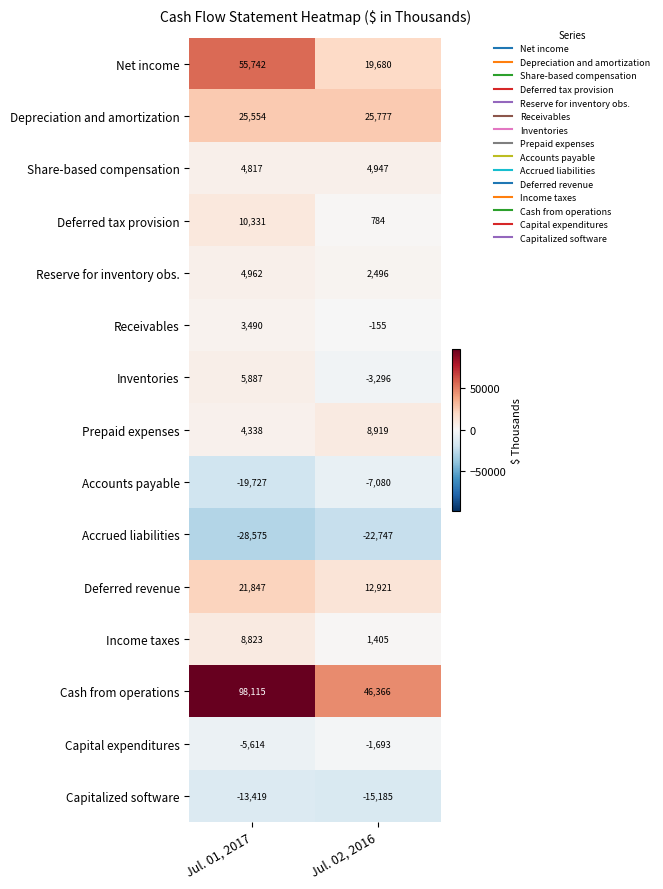

What is the approximate value of Reserve for inventory obs. at Jul. 01, 2017, to the nearest 50?

4950